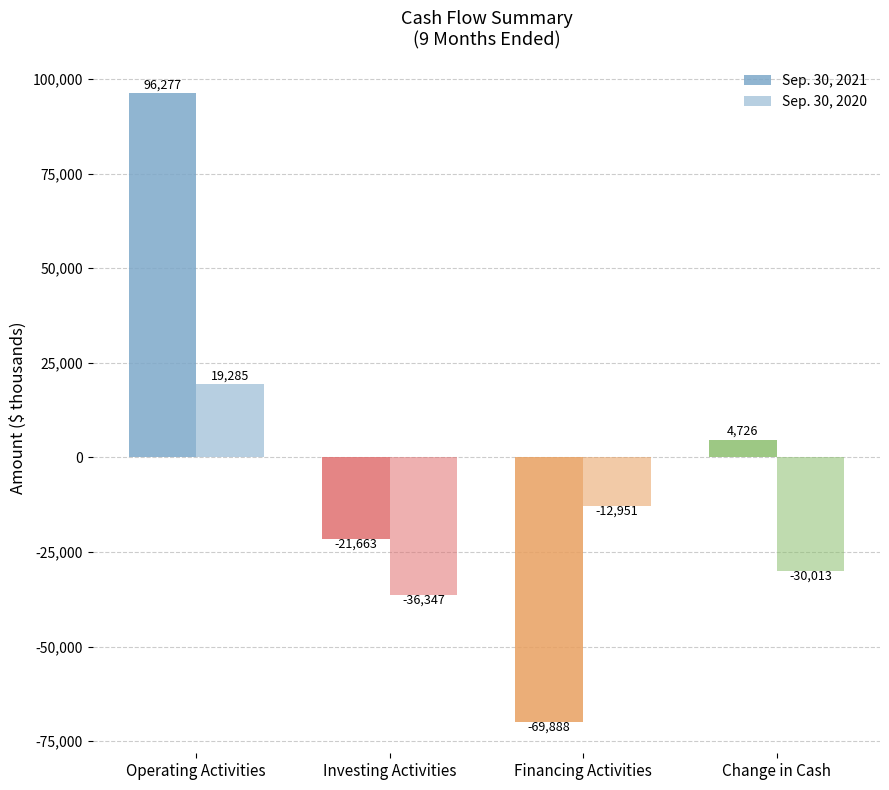

True or false: Sep. 30, 2020 has a value of -12951 at Financing Activities.

True